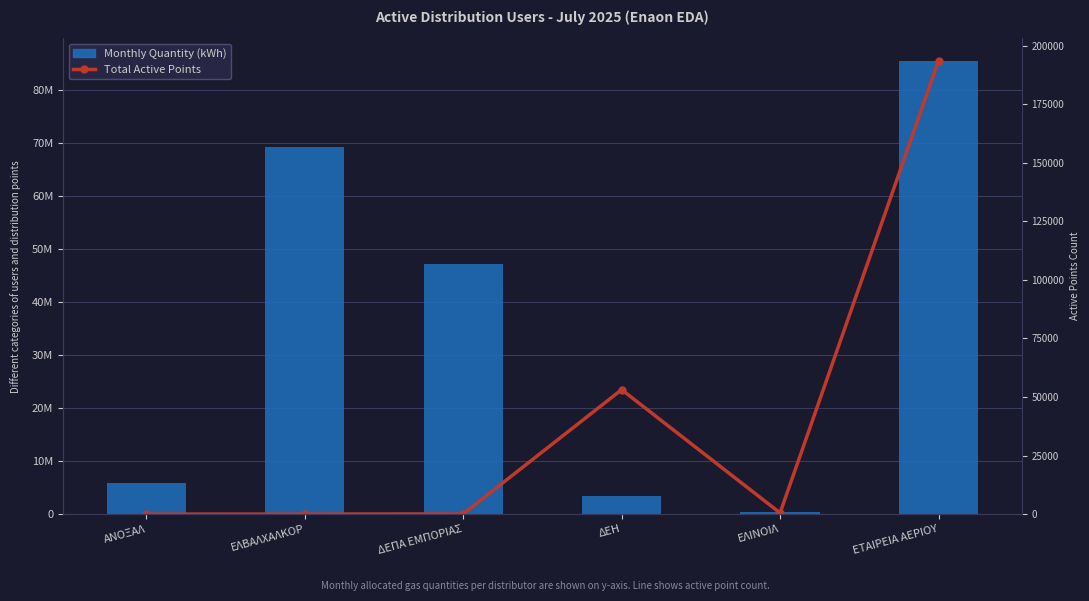

The value of Total Active Points at ΕΛΙΝΟΙΛ is 219538.6. True or false?

True